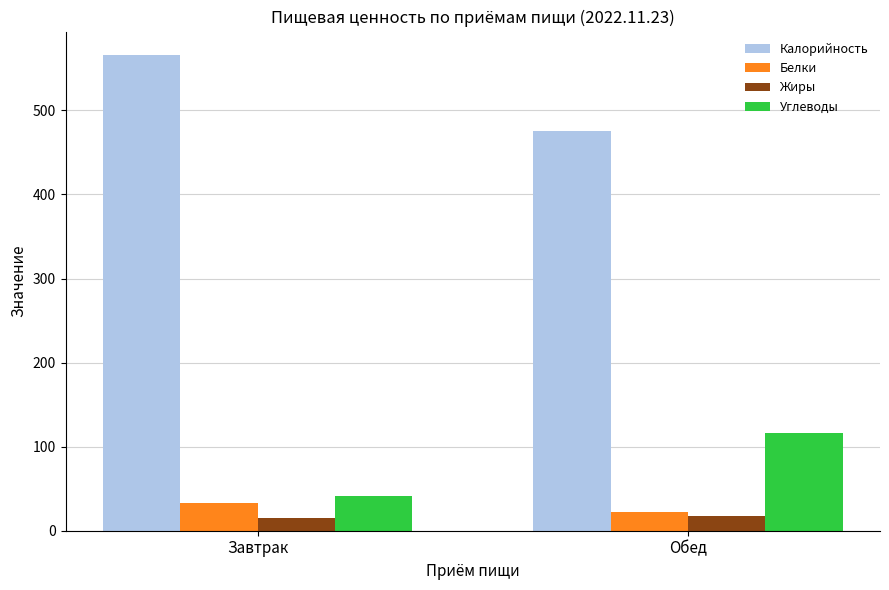

Rank the categories by Углеводы value from highest to lowest.

Обед, Завтрак